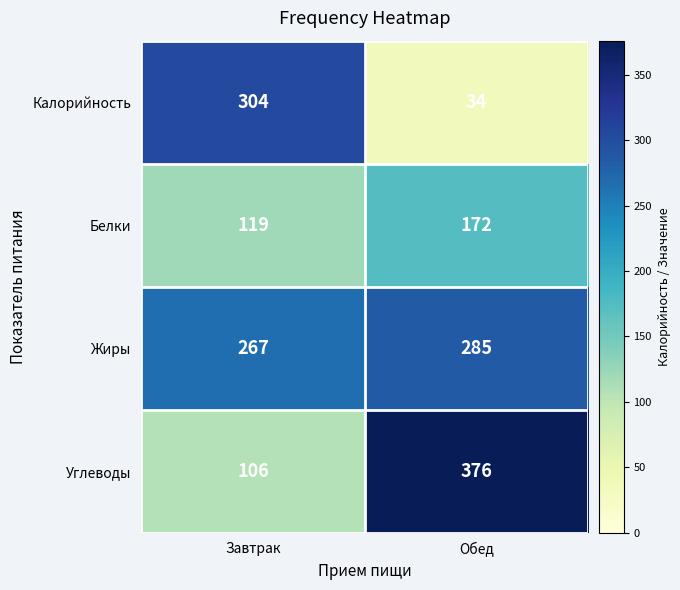

Rank the series by their average value, from lowest to highest.

Белки, Калорийность, Углеводы, Жиры